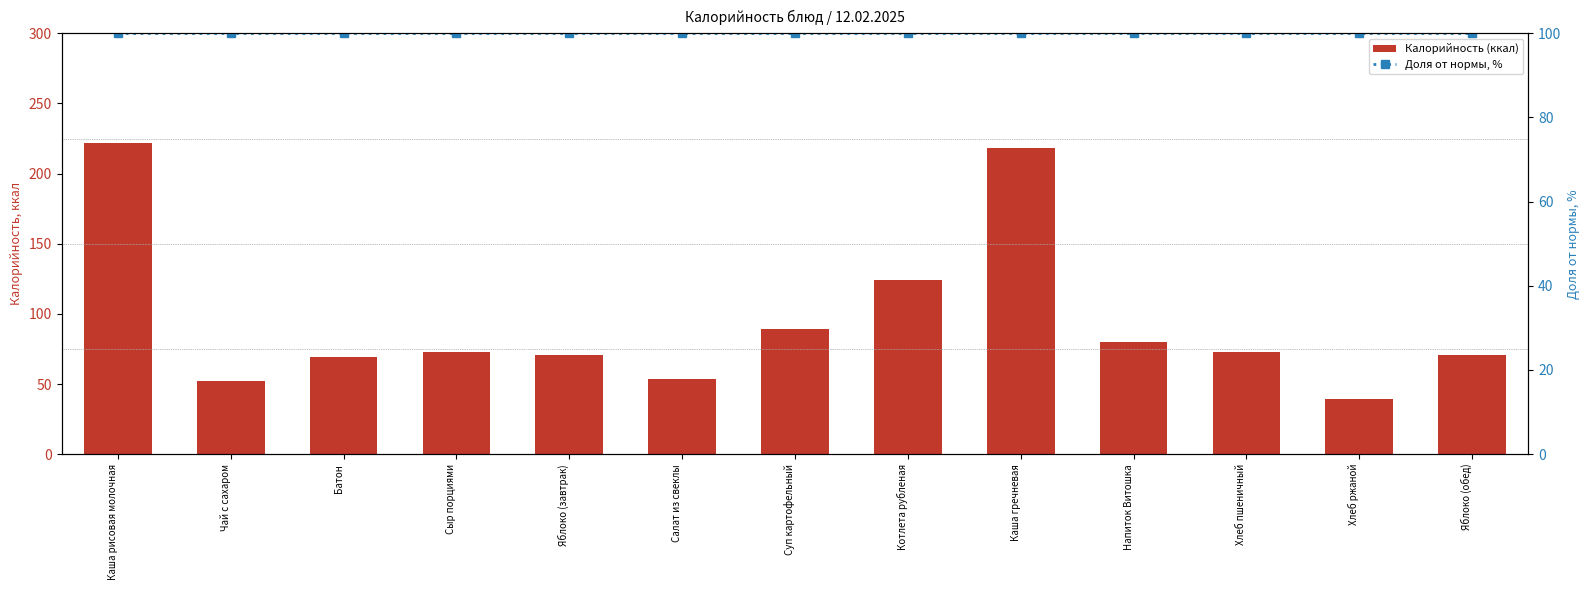

Is the value of Калорийность (ккал) at Сыр порциями greater than the value of Доля от нормы, % at Каша рисовая молочная?

No